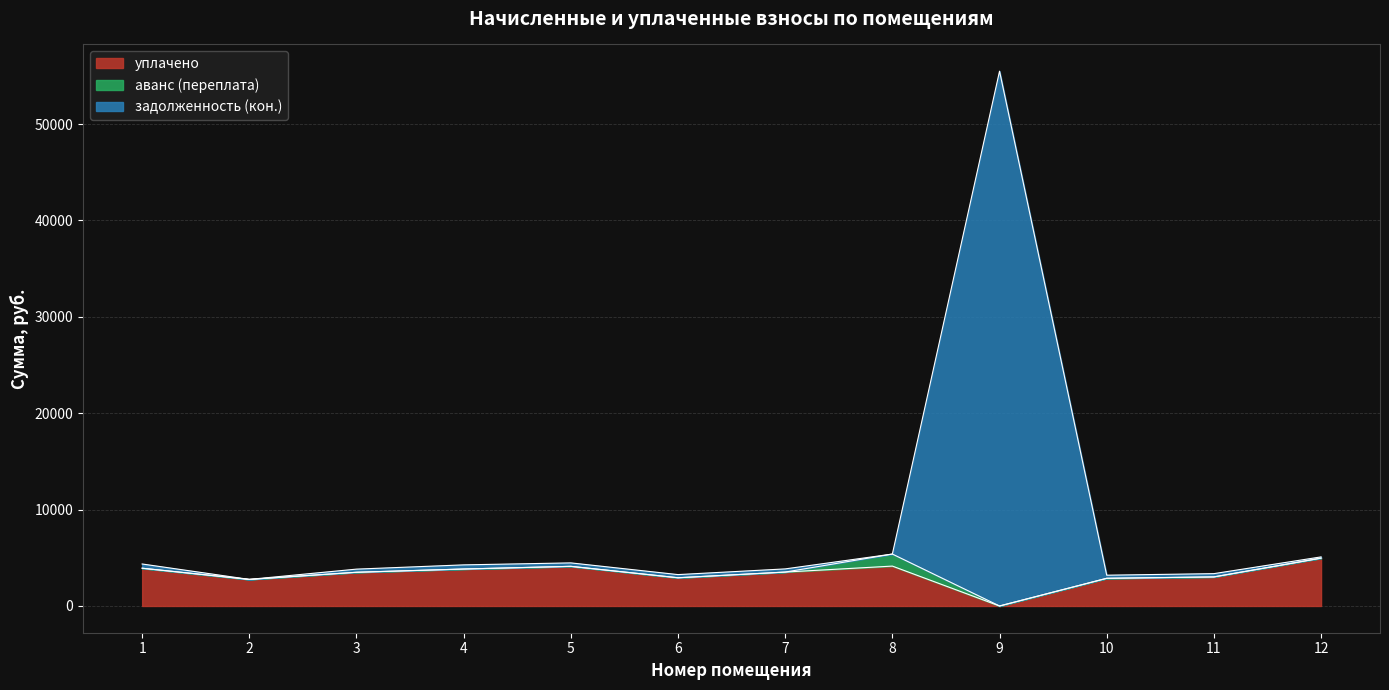

At which category does the chart reach its minimum across all series?

9